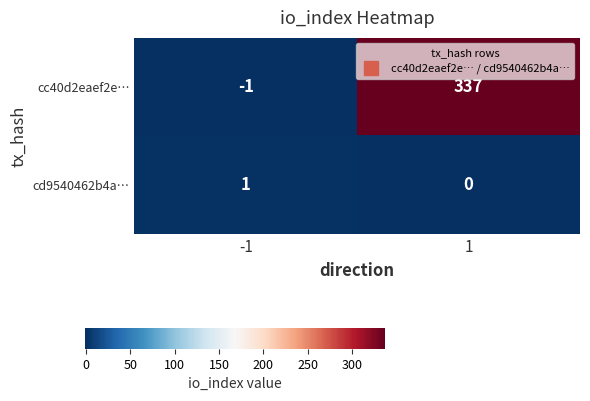

Is it true that cd9540462b4a… equals 0 at 1?

True